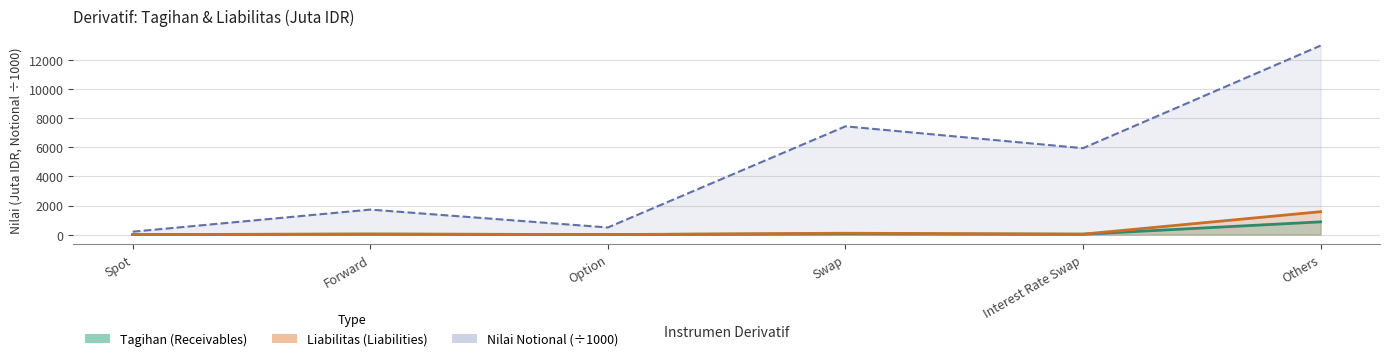

What is the label of the 2nd point from the left?

Forward